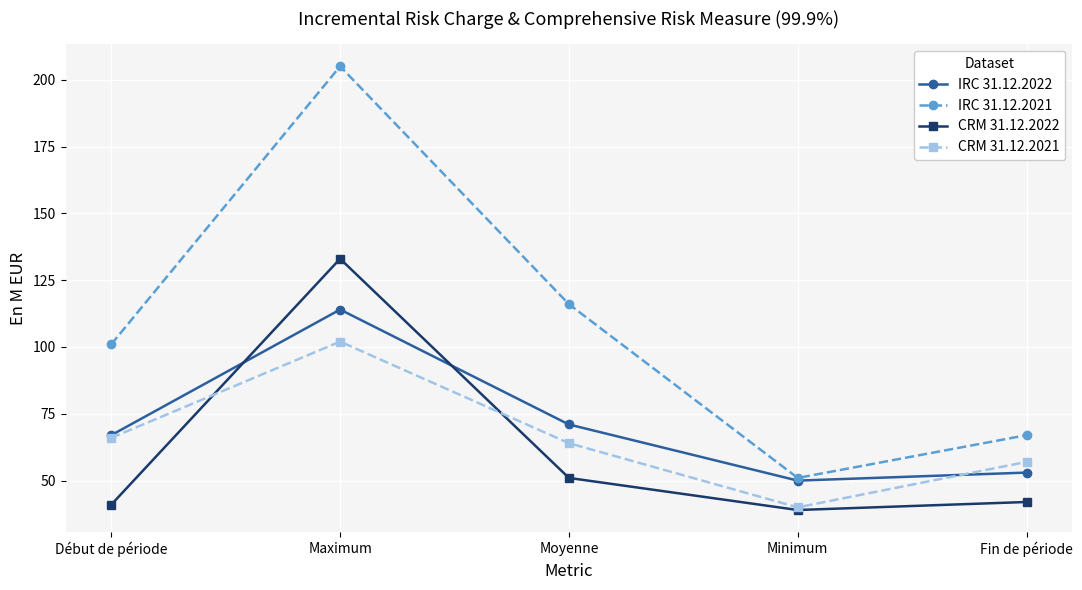

At which category does CRM 31.12.2022 reach its first local valley?

Minimum